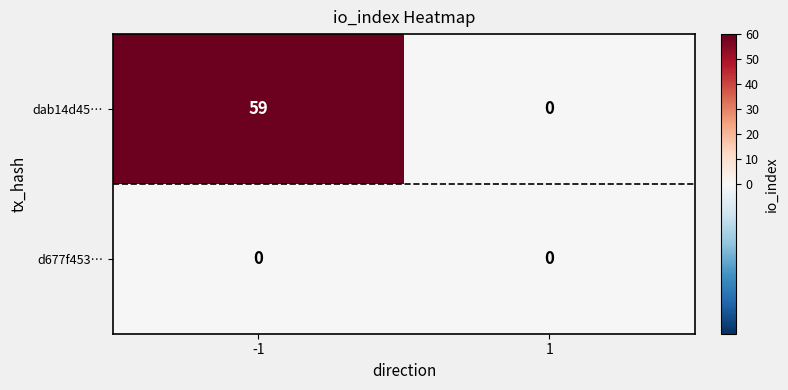

Rank the series by their maximum value, from highest to lowest.

dab14d45…, d677f453…